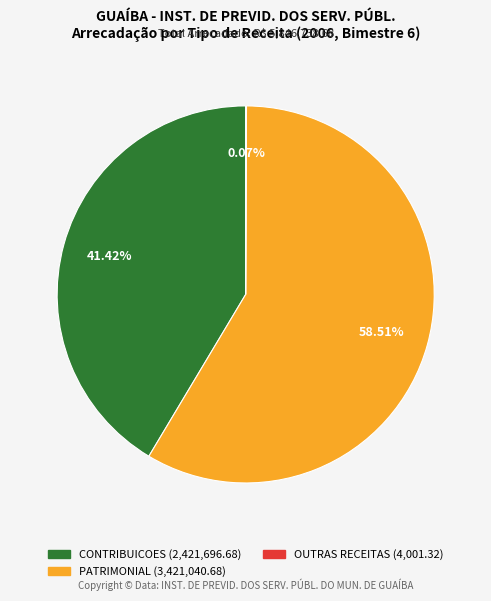

Does any single category account for the majority?

Yes